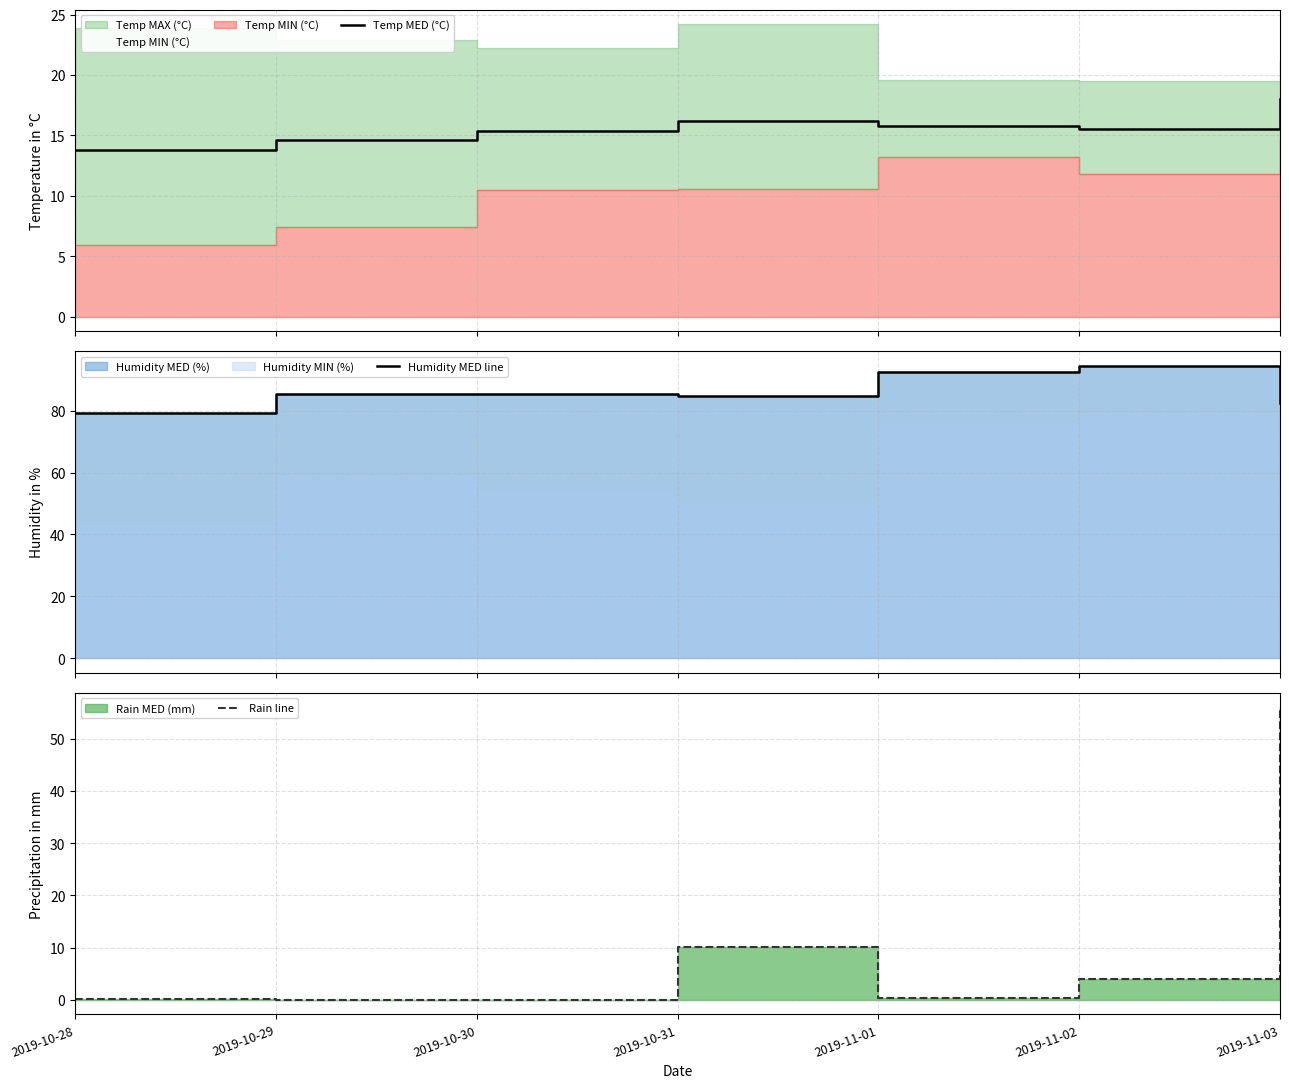

Between 2019-10-28 and 2019-10-30, which series saw the biggest shift?

Humidity MED line